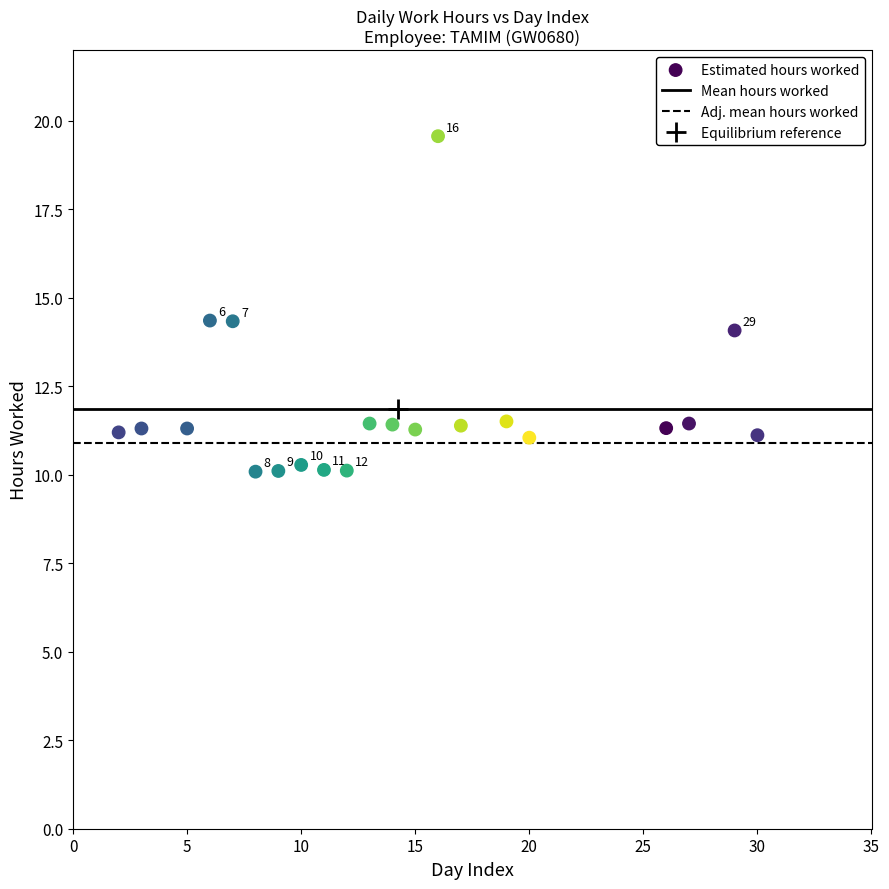

What is the range of X values (max minus min)?

28.0